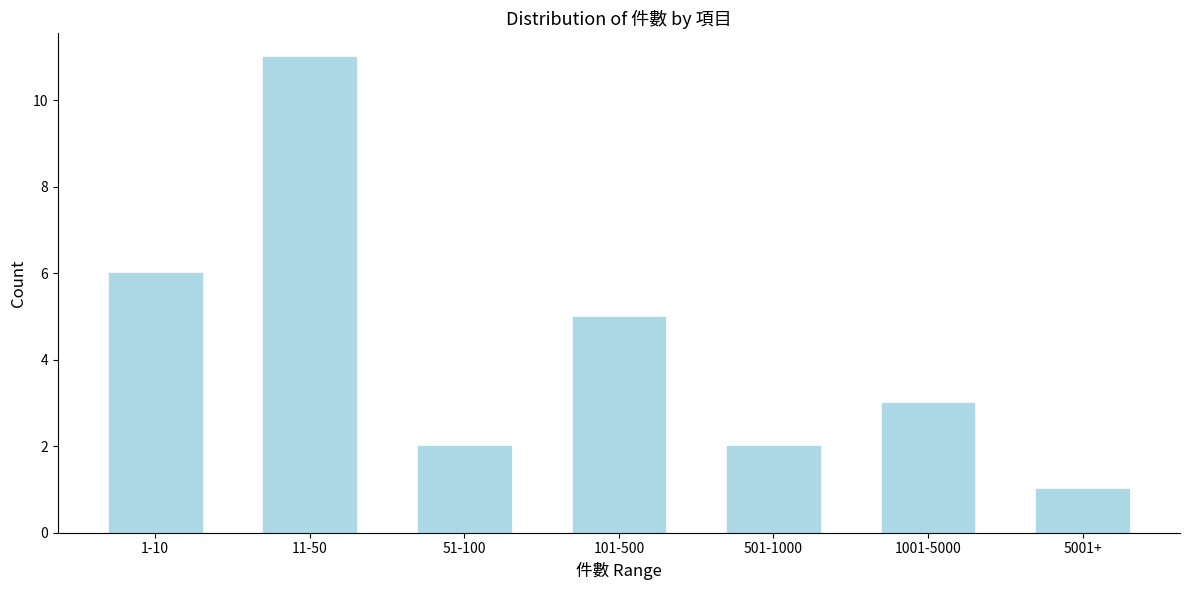

Reading left to right, list all the values displayed in this chart.

6	11	2	5	2	3	1